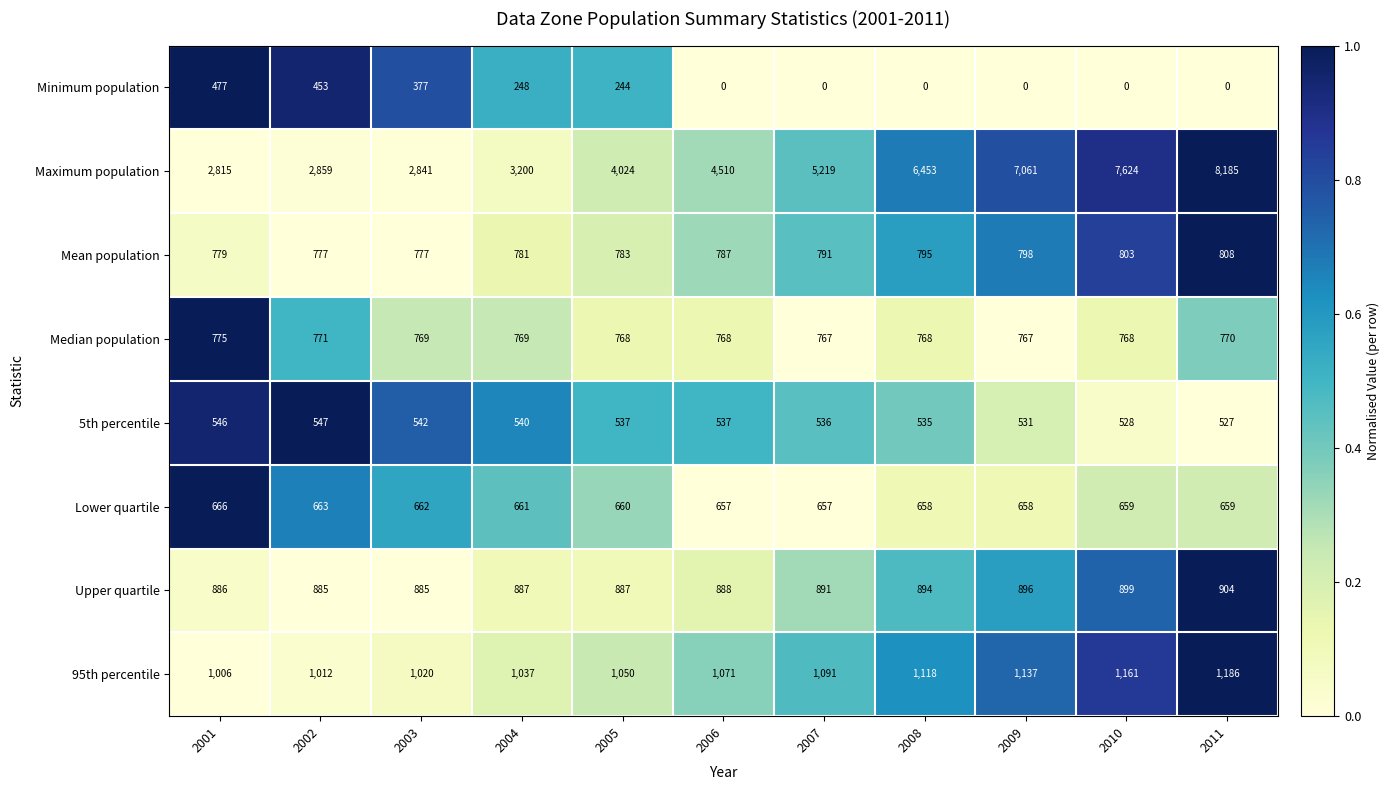

What is the spread (max minus min) of values at 2010?

7624